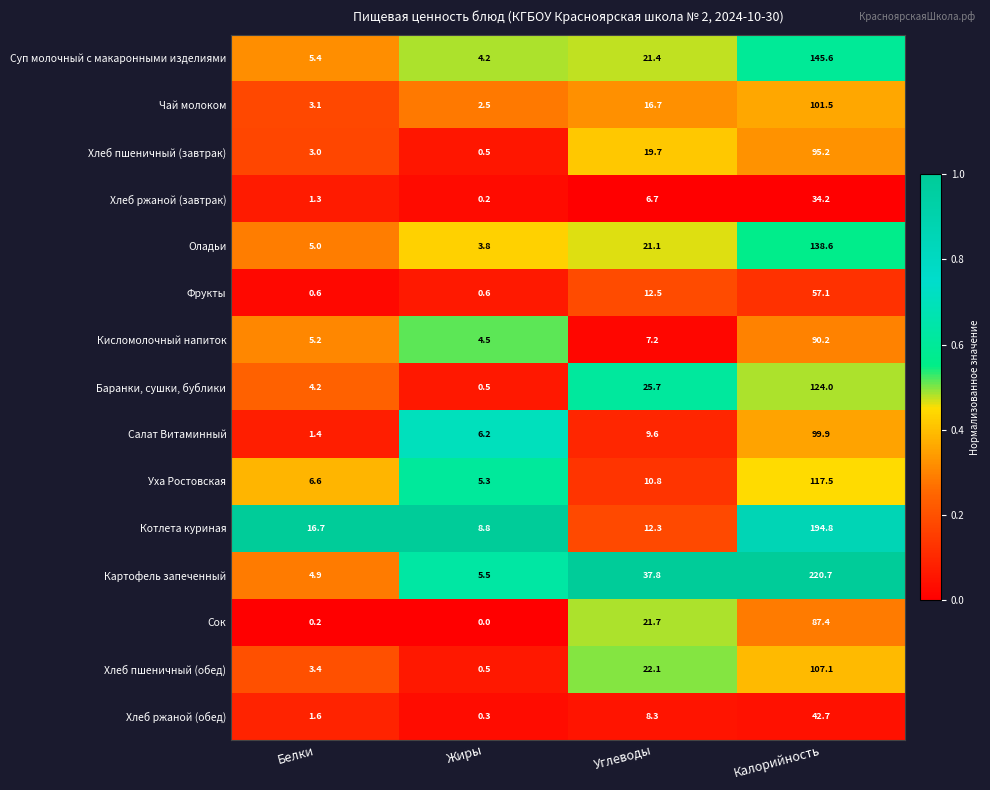

What is the spread (max minus min) of values at Углеводы?

31.1